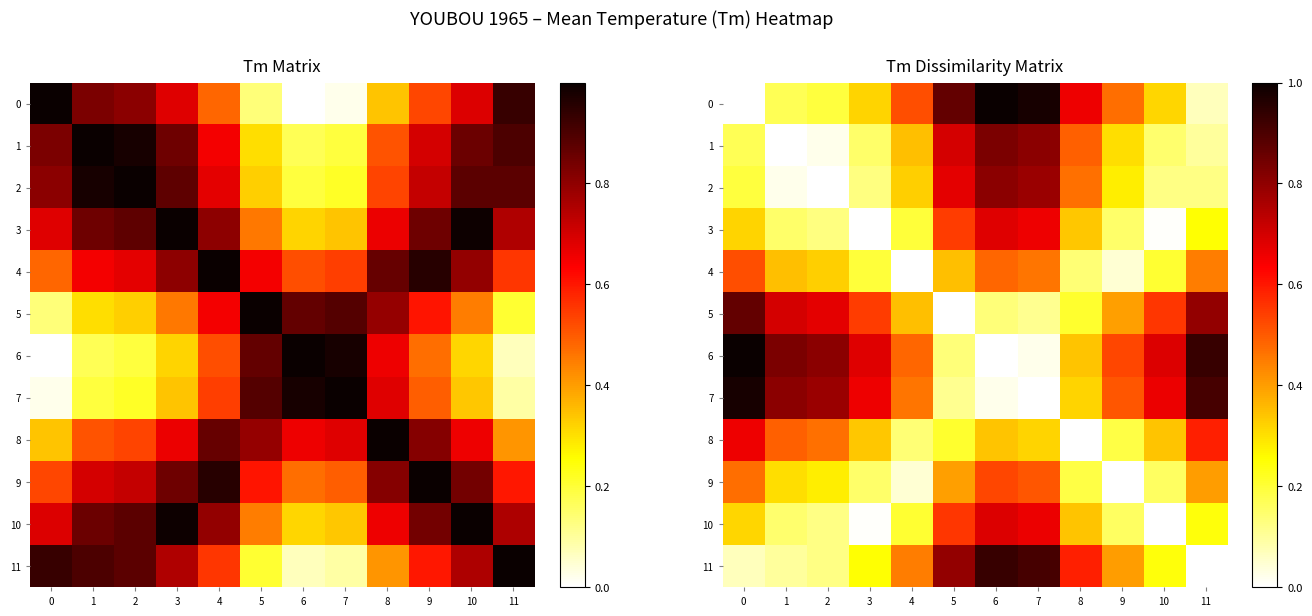

The value of 11 at 9 is 0.1. True or false?

False